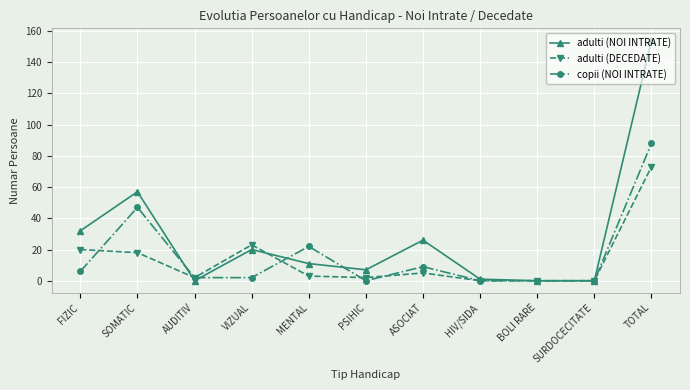

Where is the first local maximum for copii (NOI INTRATE)?

SOMATIC